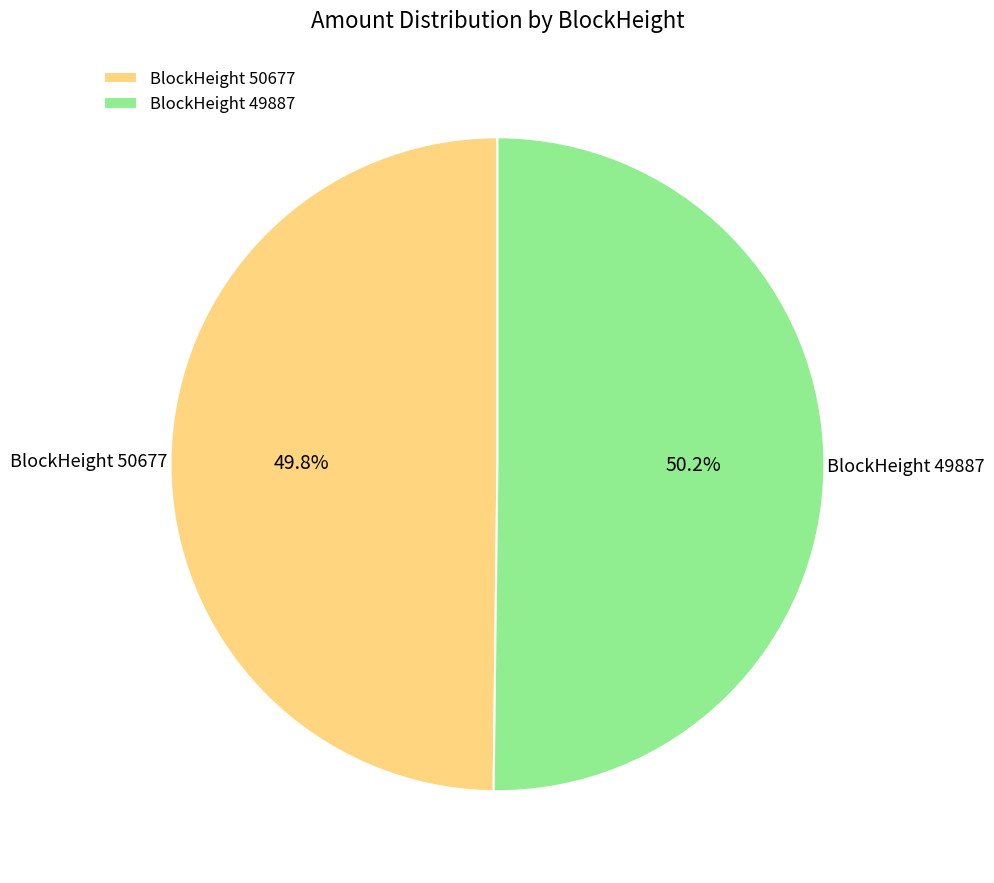

Approximately how many times larger is the value at BlockHeight 50677 compared to BlockHeight 49887?

1.0